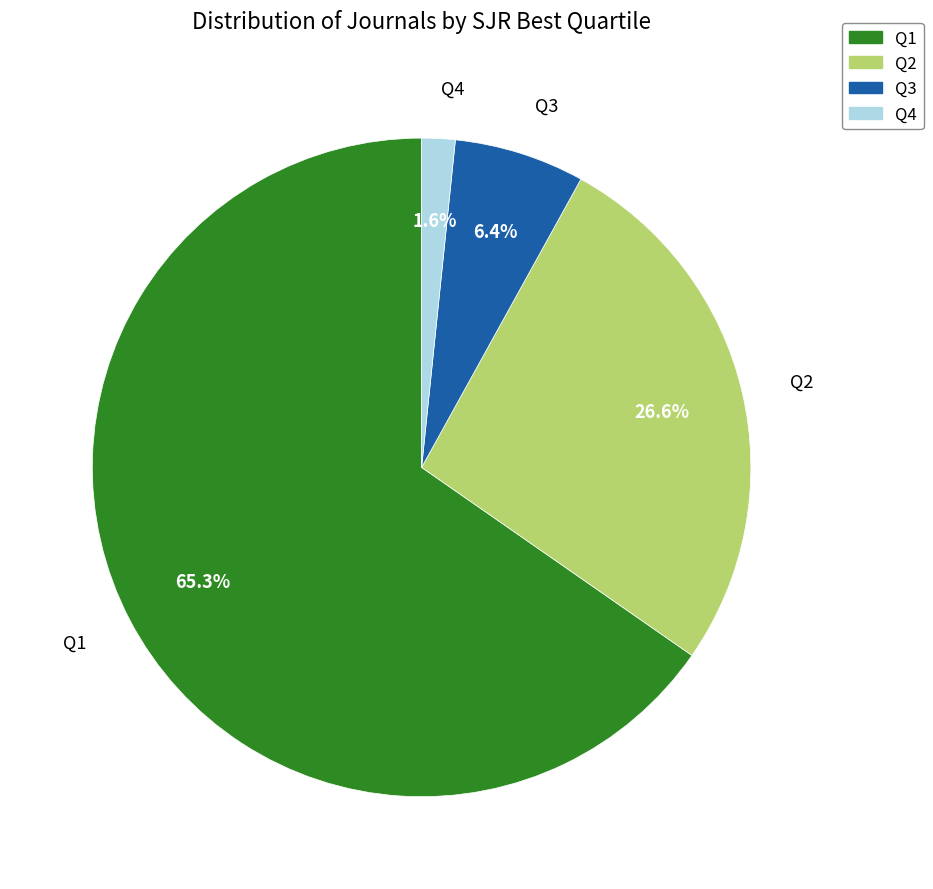

Which has a higher value, Q4 or Q2?

Q2